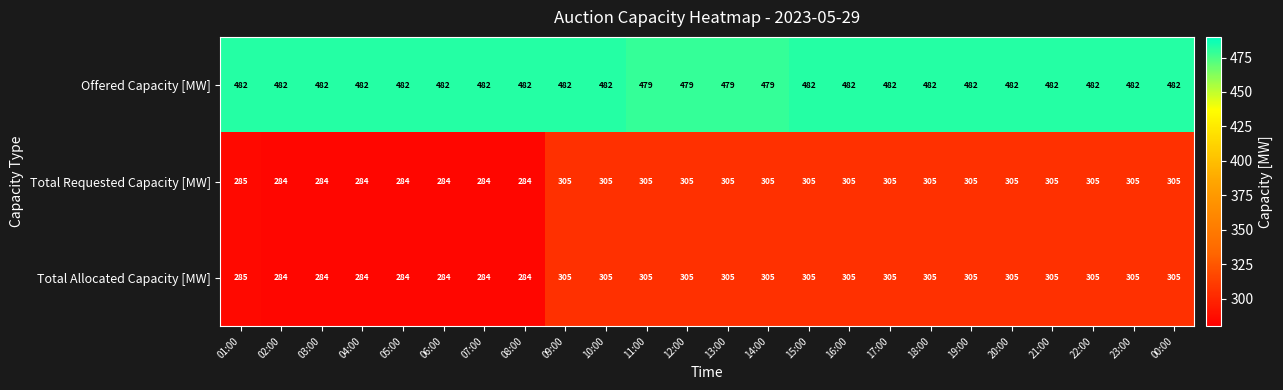

What is the difference between the second highest and second lowest values in the Total Requested Capacity [MW] series?

21